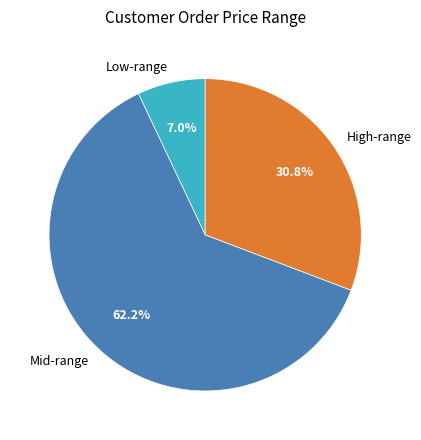

How much of the chart is everything except High-range?

69.2%